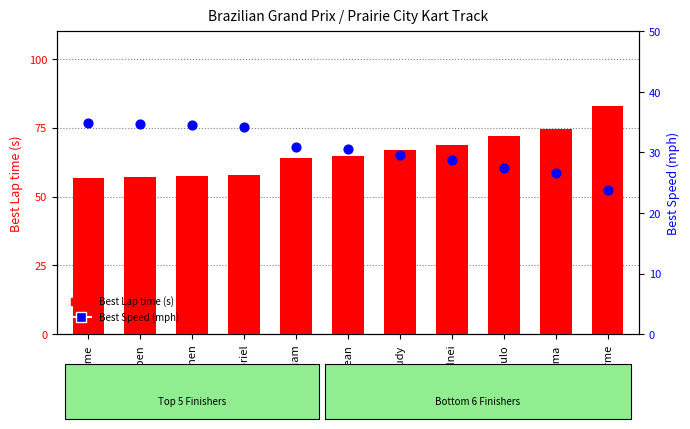

What is the total value across all series at Stephen?

91.9